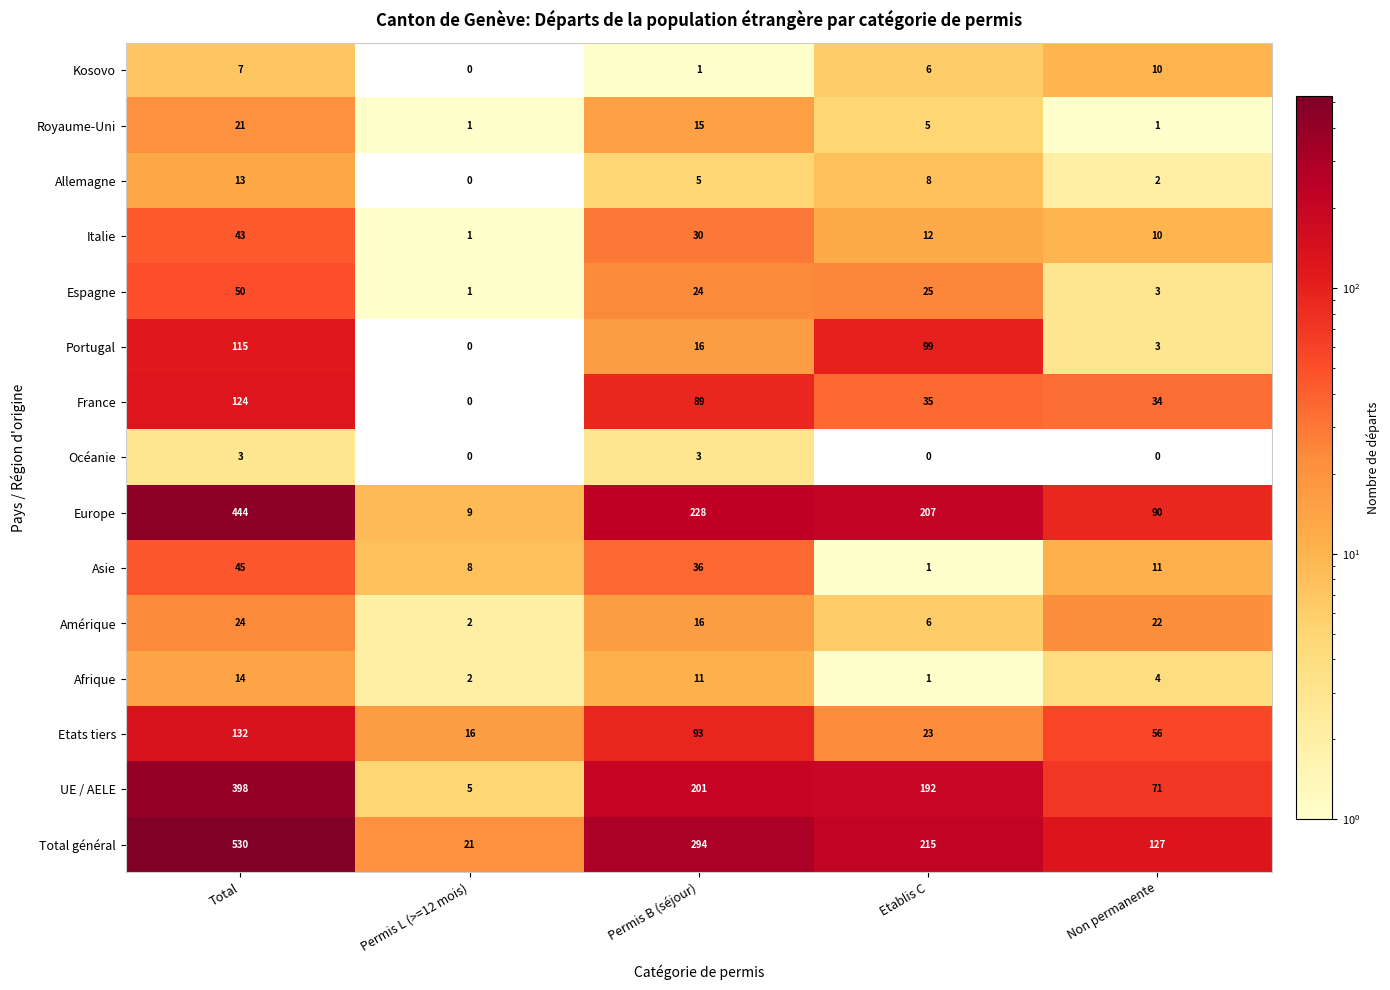

What is the average value of the Royaume-Uni series?

9